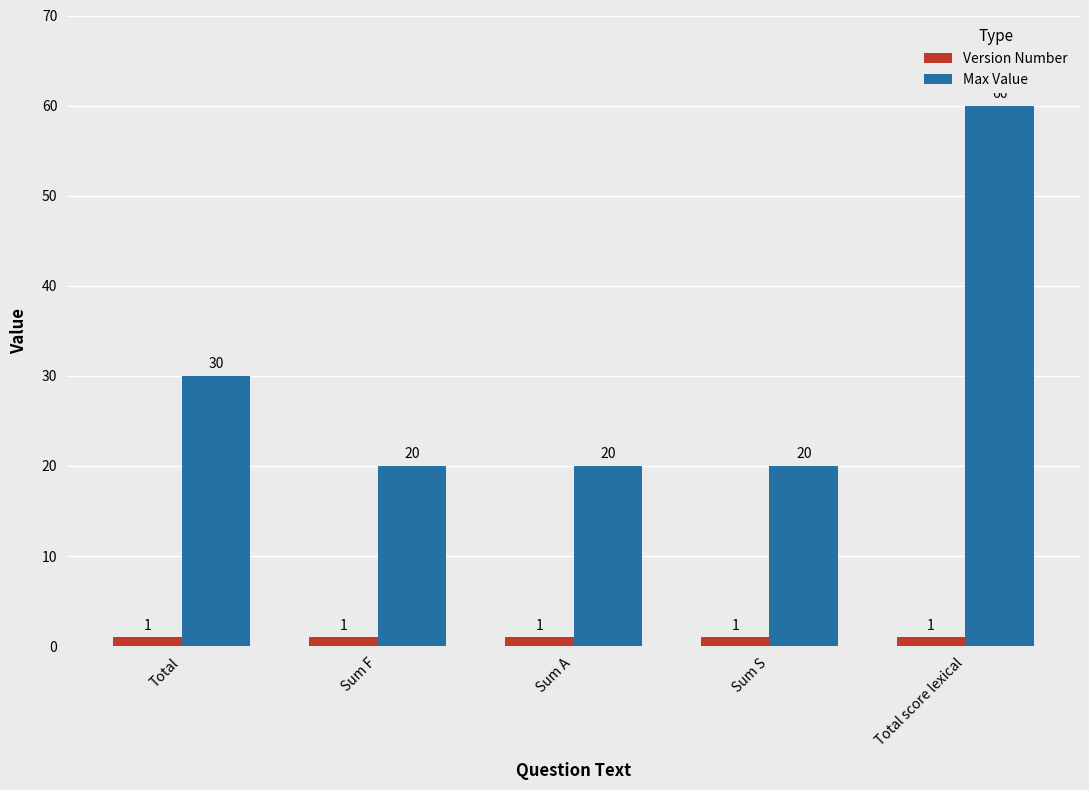

What is the sum of the Max Value values at Sum F and Sum A?

40